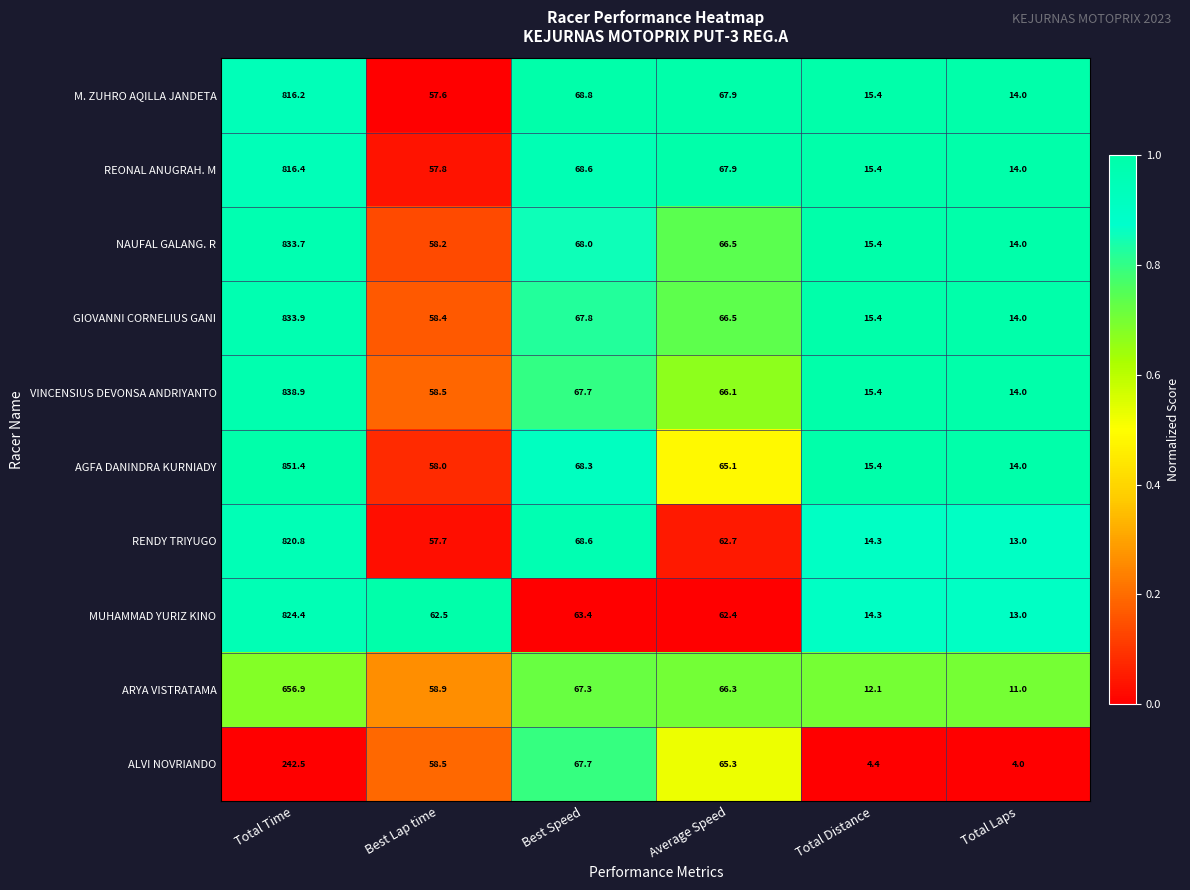

The RENDY TRIYUGO series shows 4.9 at Total Distance. True or false?

False